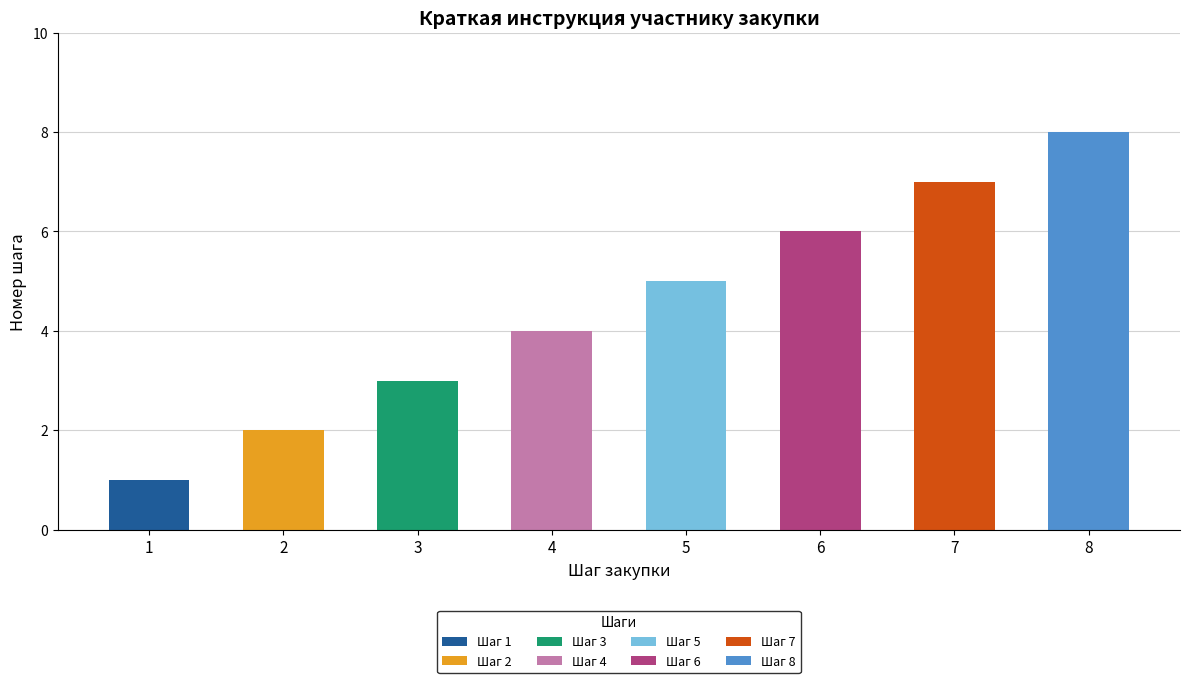

Read the value at 8.

8